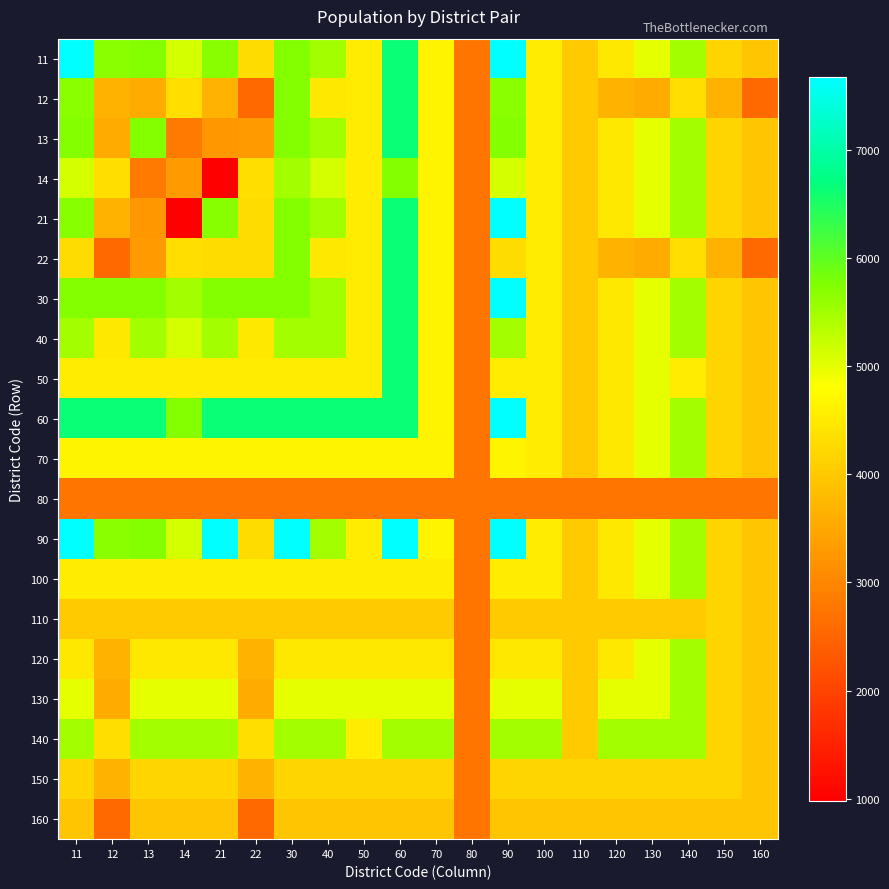

Rank the series at 160 from highest to lowest value.

11, 13, 14, 21, 30, 40, 50, 60, 70, 90, 100, 110, 120, 130, 140, 150, 160, 80, 12, 22